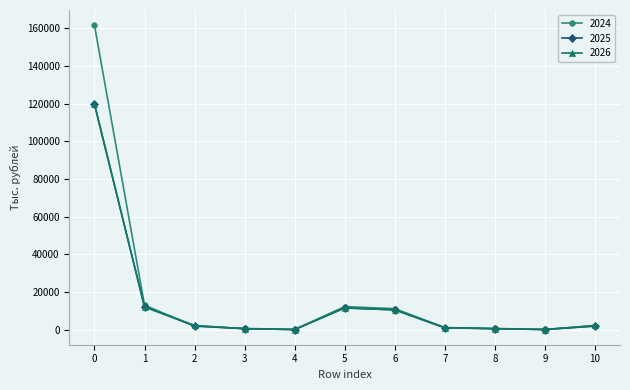

What is the value of the 2024 point at the 3rd from the left?

1828.7